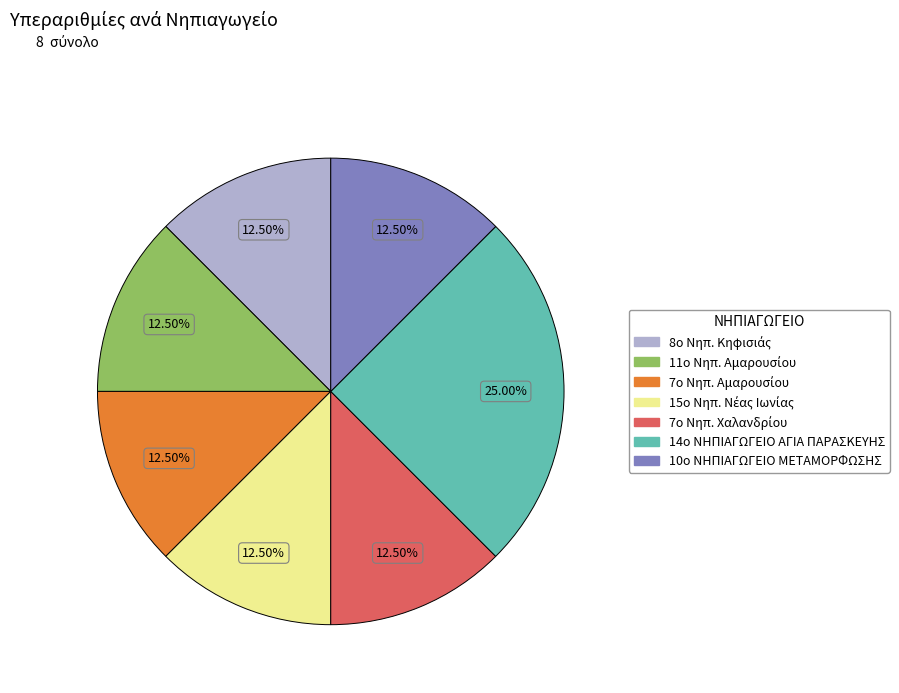

To the nearest percent, what is the average slice percentage?

14%